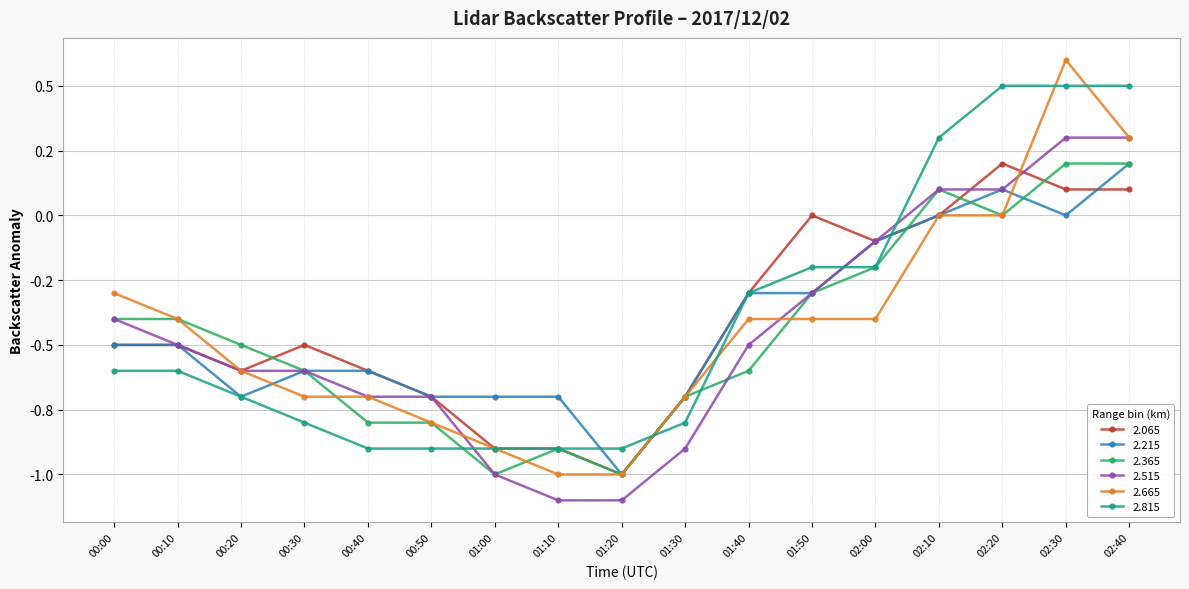

Between 00:00 and 02:20, which series saw the biggest shift?

2.815